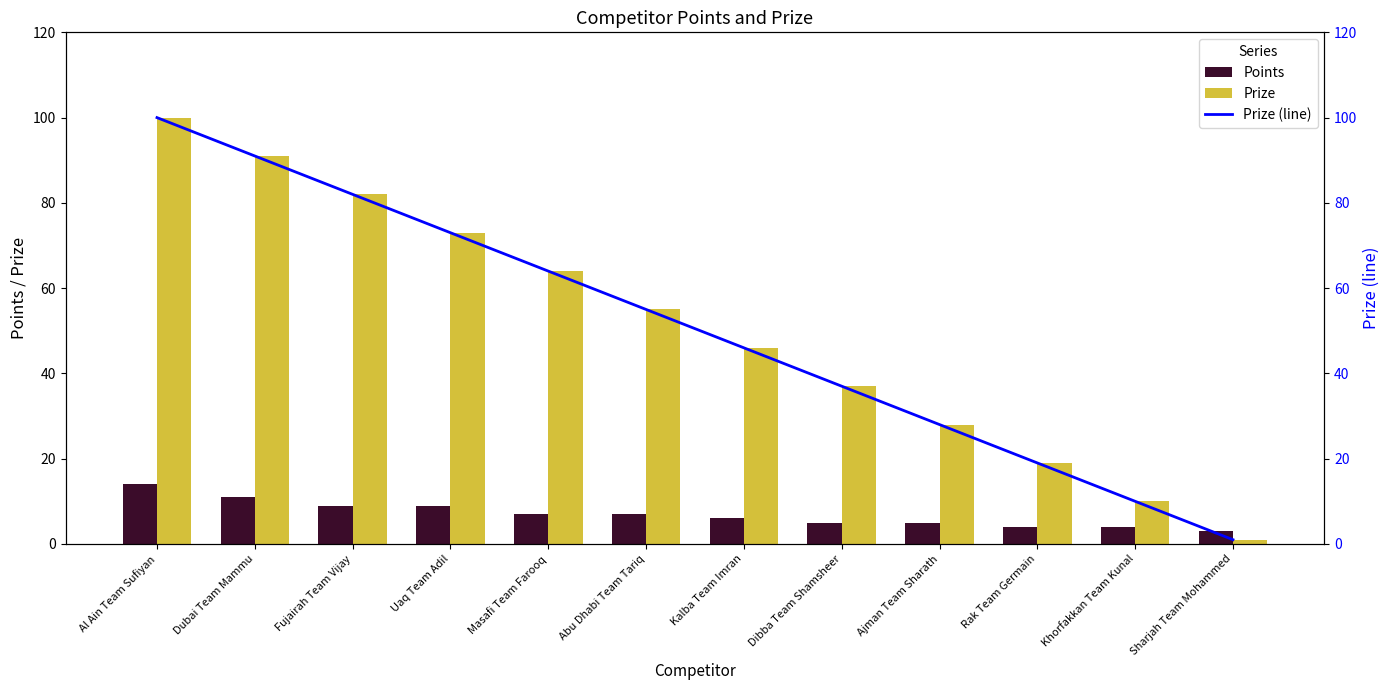

What is the sum of the Prize values at Khorfakkan Team Kunal and Kalba Team Imran?

56